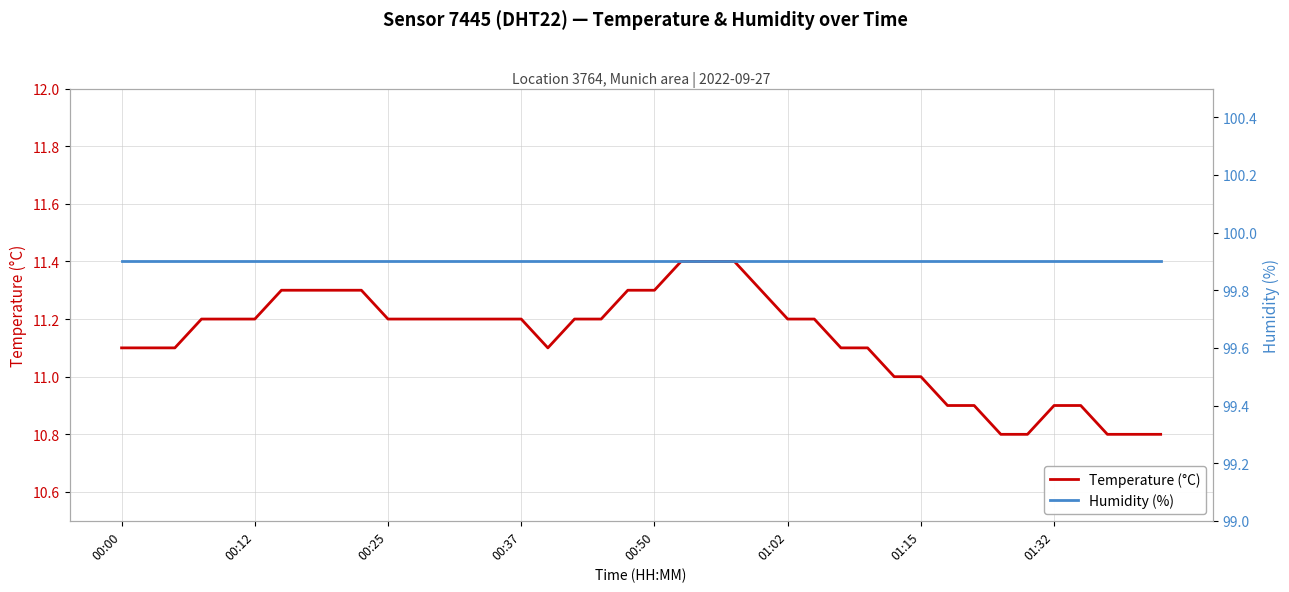

At which category does Temperature (°C) reach its first local valley?

16